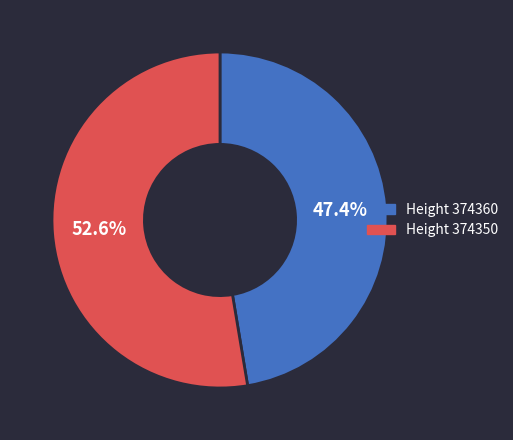

Is there any slice that represents more than half of the pie?

Yes